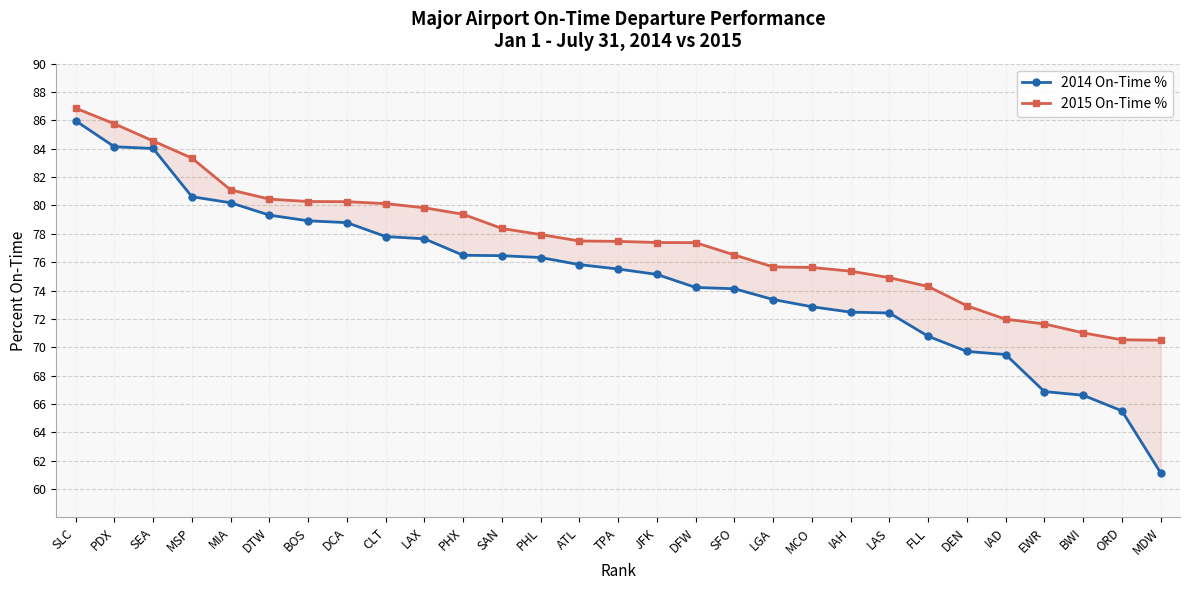

What are all the series names shown in the legend?

2014 On-Time %, 2015 On-Time %